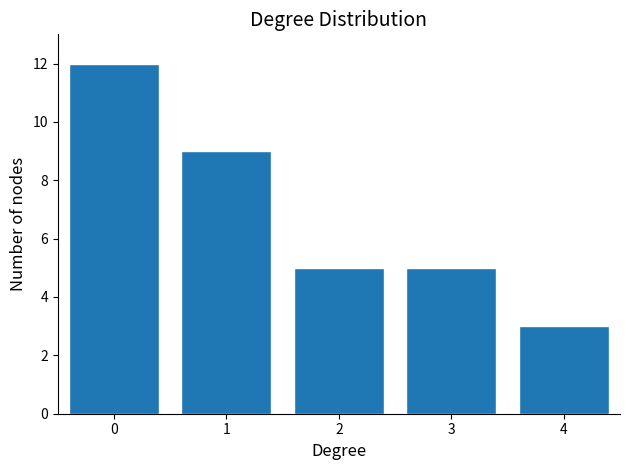

Reading left to right, list all the values displayed in this chart.

0=12	1=9	2=5	3=5	4=3